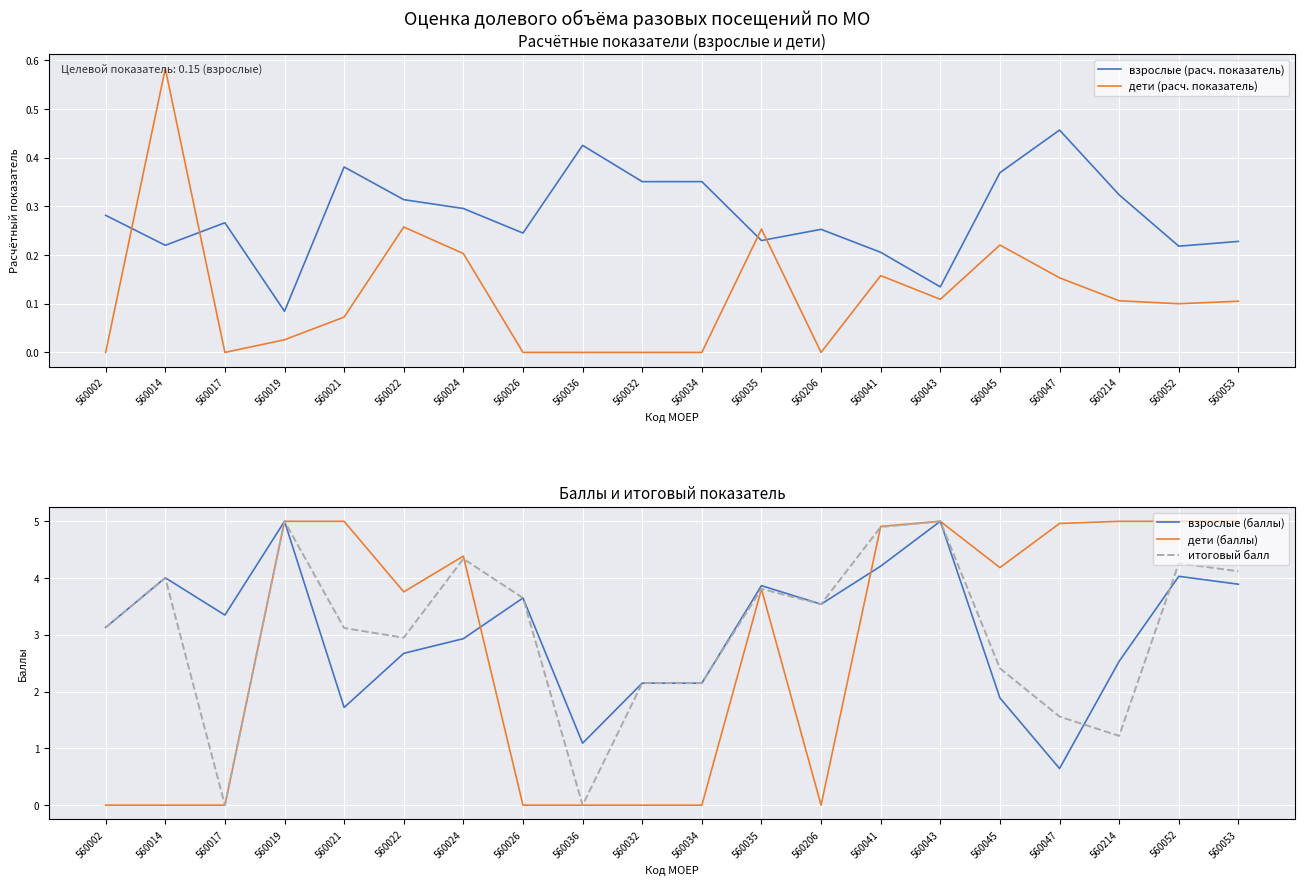

True or false: взрослые (баллы) and дети (расч. показатель) intersect in this chart.

False